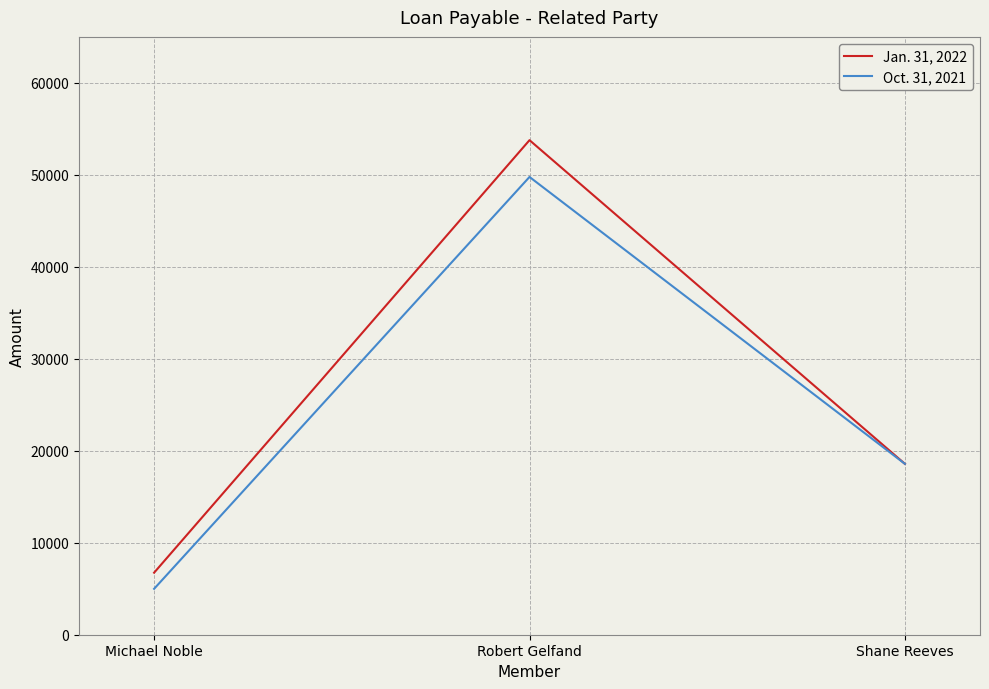

Read the Oct. 31, 2021 value at Michael Noble.

4991